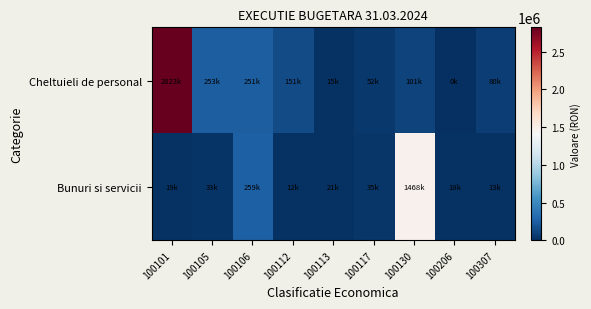

Reading right to left, list all the values displayed in this chart.

Cheltuieli de personal: 100307=80478.0	100206=0.0	100130=100922.0	100117=52211.0	100113=15259.0	100112=150882.0	100106=251433.0	100105=252857.0	100101=2822791.0
Bunuri si servicii: 100307=12524.6	100206=18118.2	100130=1468485.5	100117=35234.7	100113=21120.1	100112=12427.9	100106=259265.9	100105=32670.1	100101=18837.4